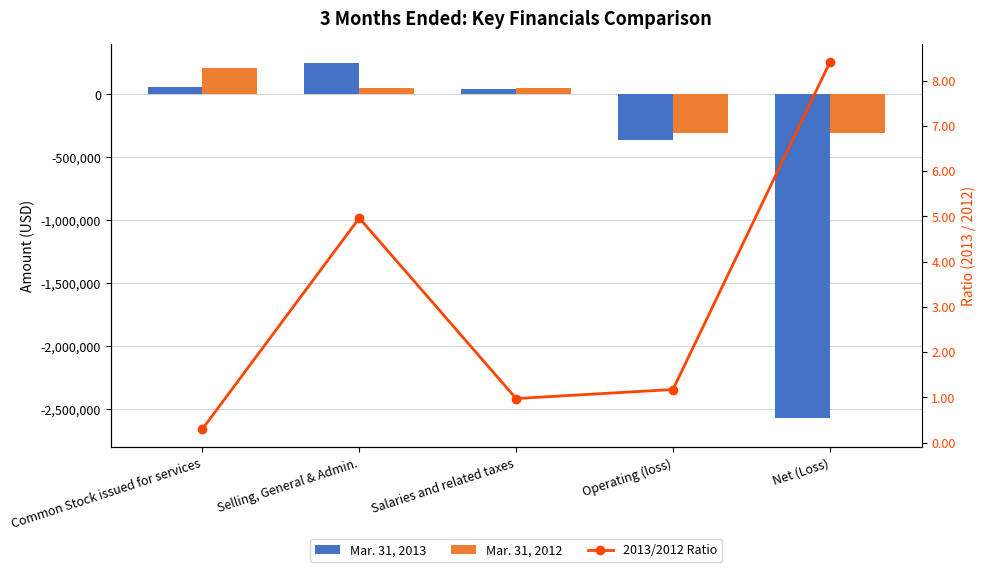

The value of Mar. 31, 2013 at Operating (loss) is -358225.0. True or false?

True